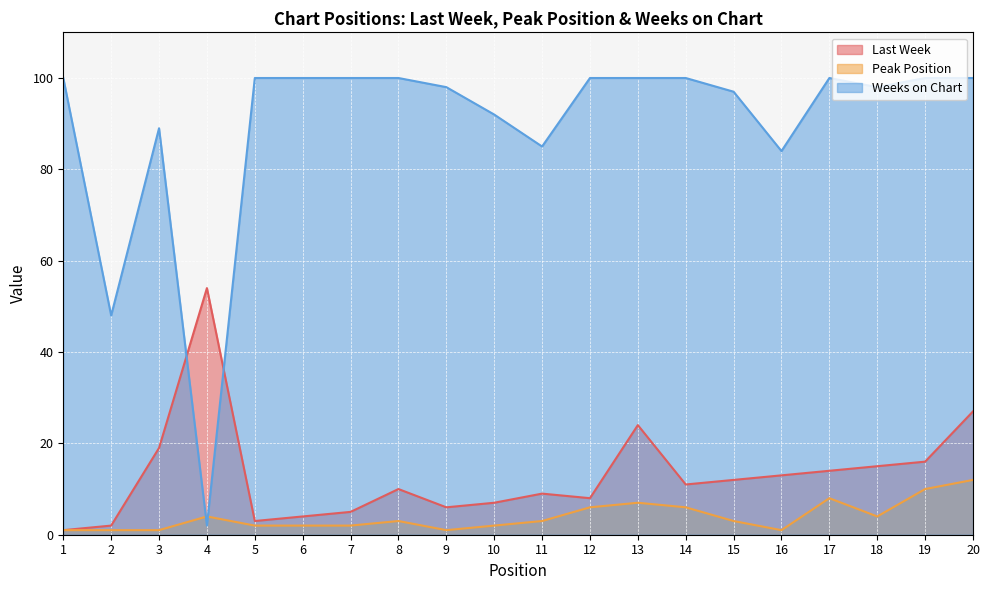

After their last crossing, which series has the higher values: Peak Position or Weeks on Chart?

Weeks on Chart